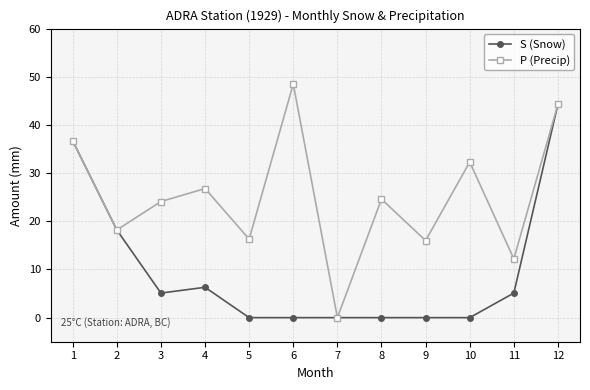

At how many categories does at least one series exceed 1?

11